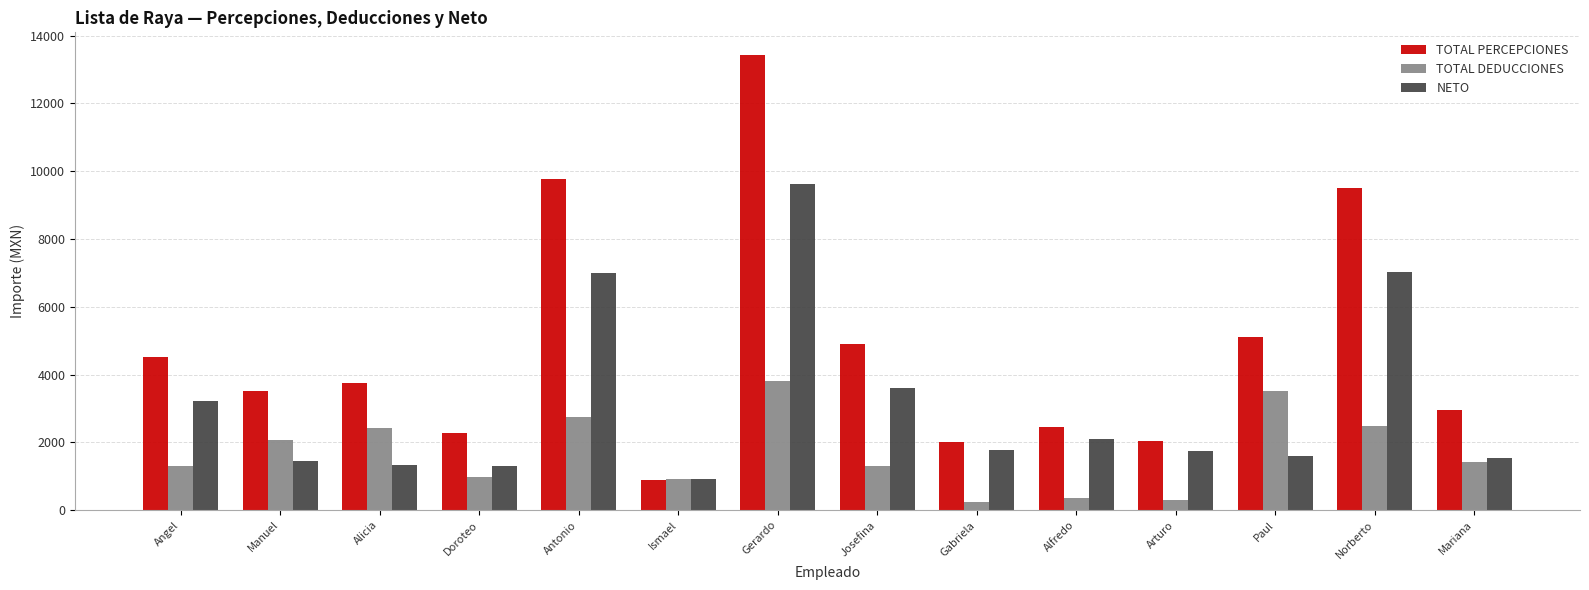

Rank the series at Antonio from lowest to highest value.

TOTAL DEDUCCIONES, NETO, TOTAL PERCEPCIONES